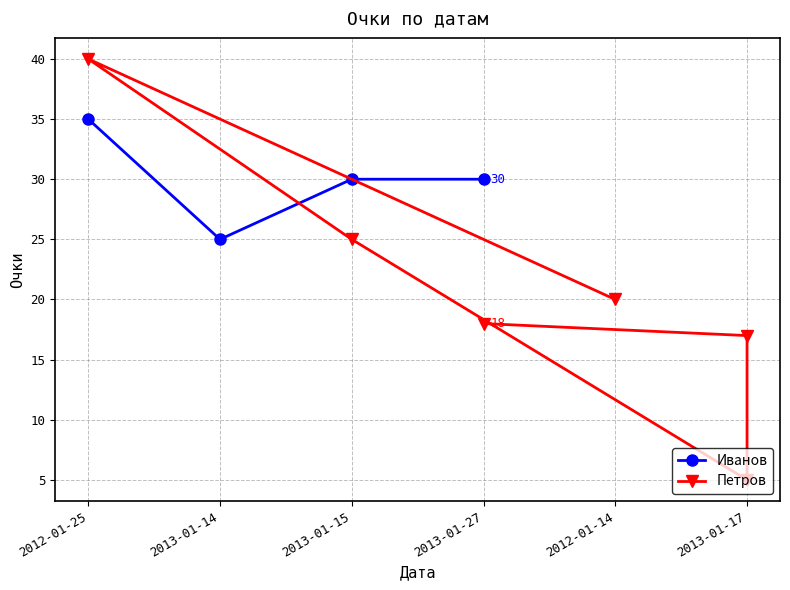

What is the change in value from 2012-01-25 to 2013-01-15?

-5